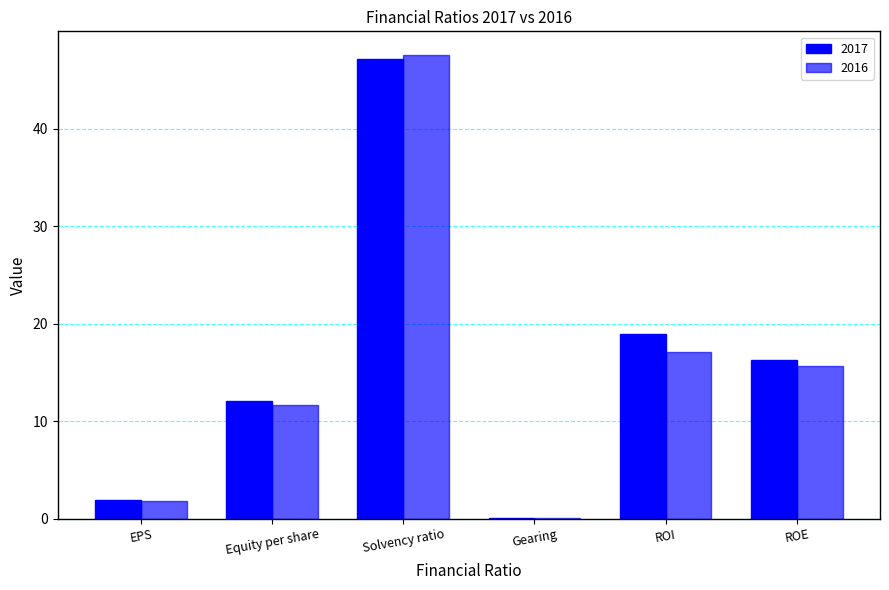

How many groups of bars are there?

6